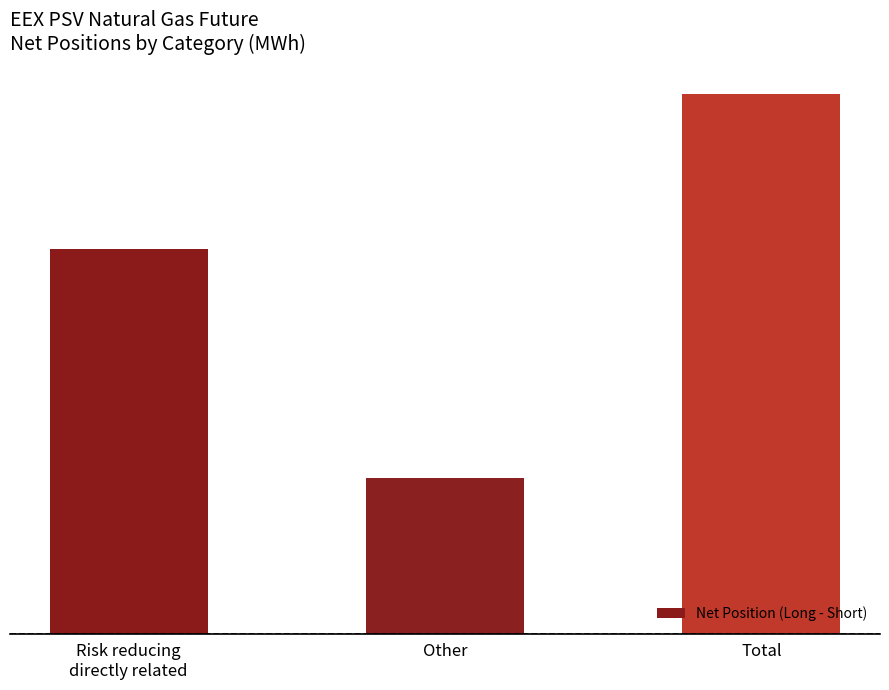

Which category has the lowest value across all series?

Other